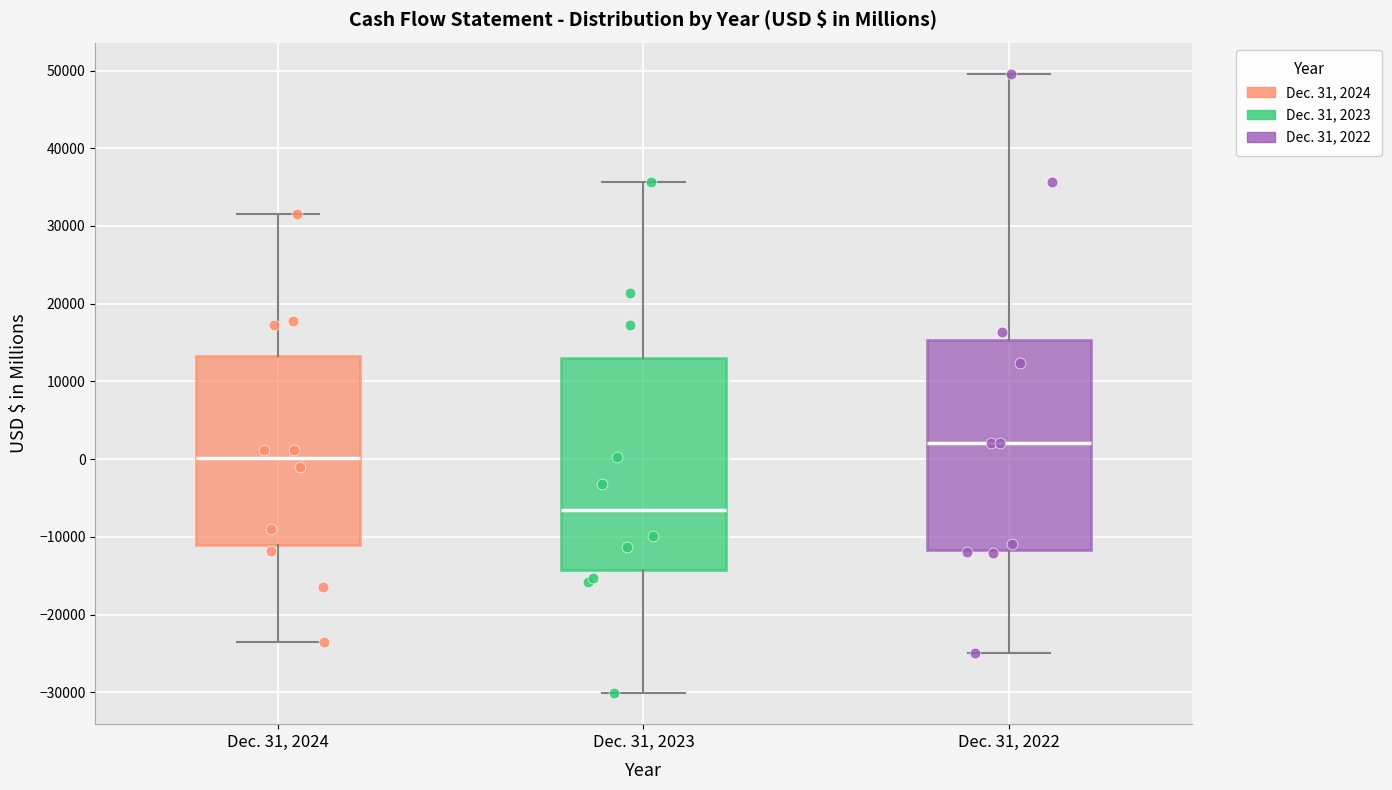

Which box has the lowest median line?

Dec. 31, 2023